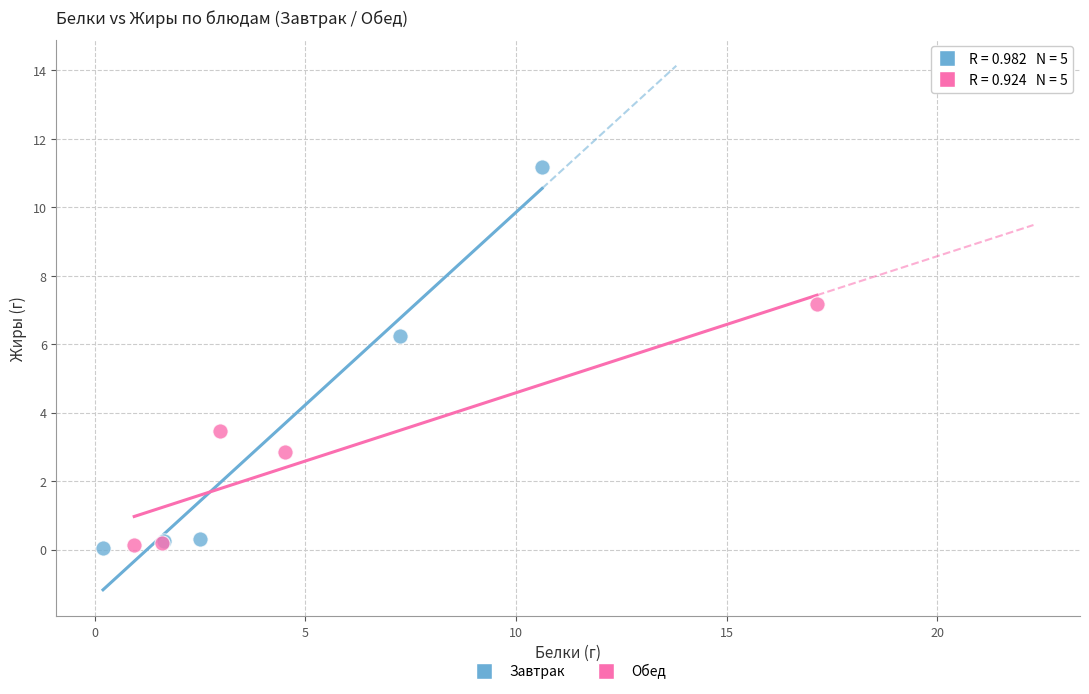

Which series contains the highest Y value?

Завтрак